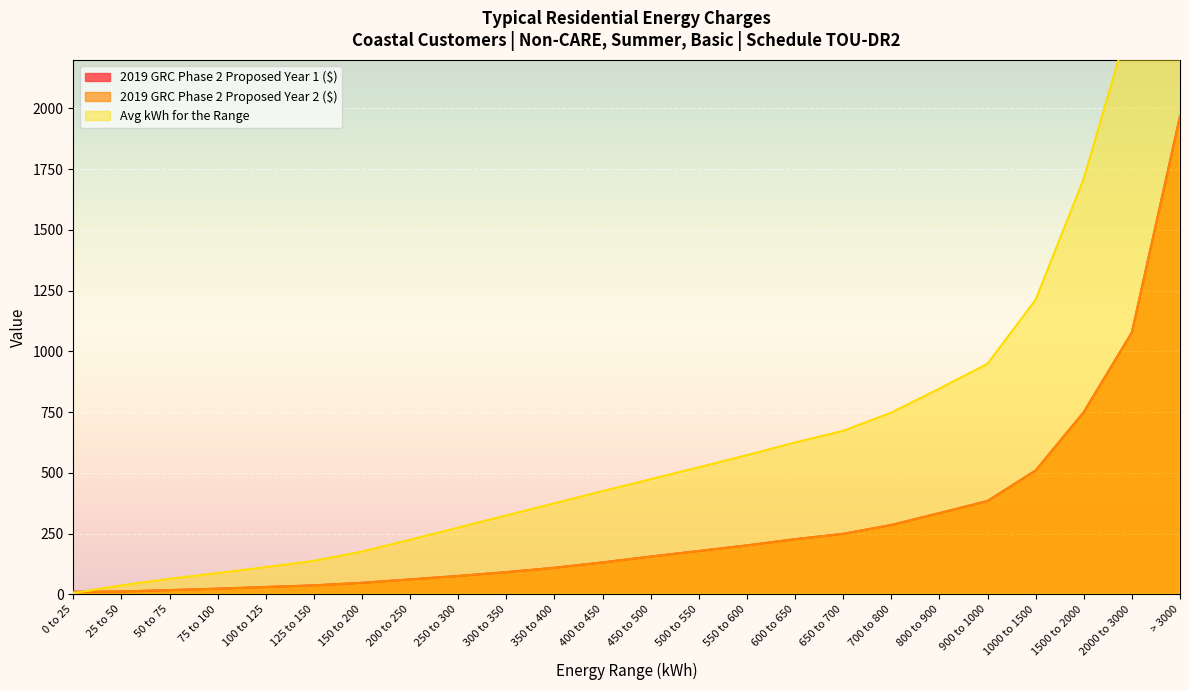

What is the label of the 23rd point from the right?

25 to 50